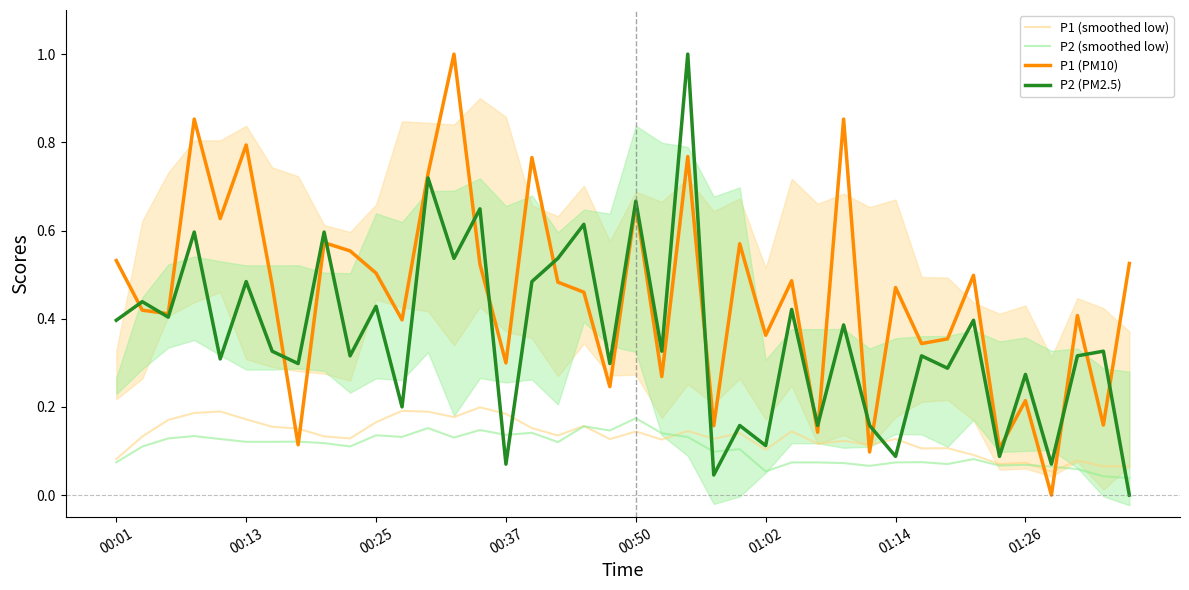

Does the chart have visible grid lines?

No